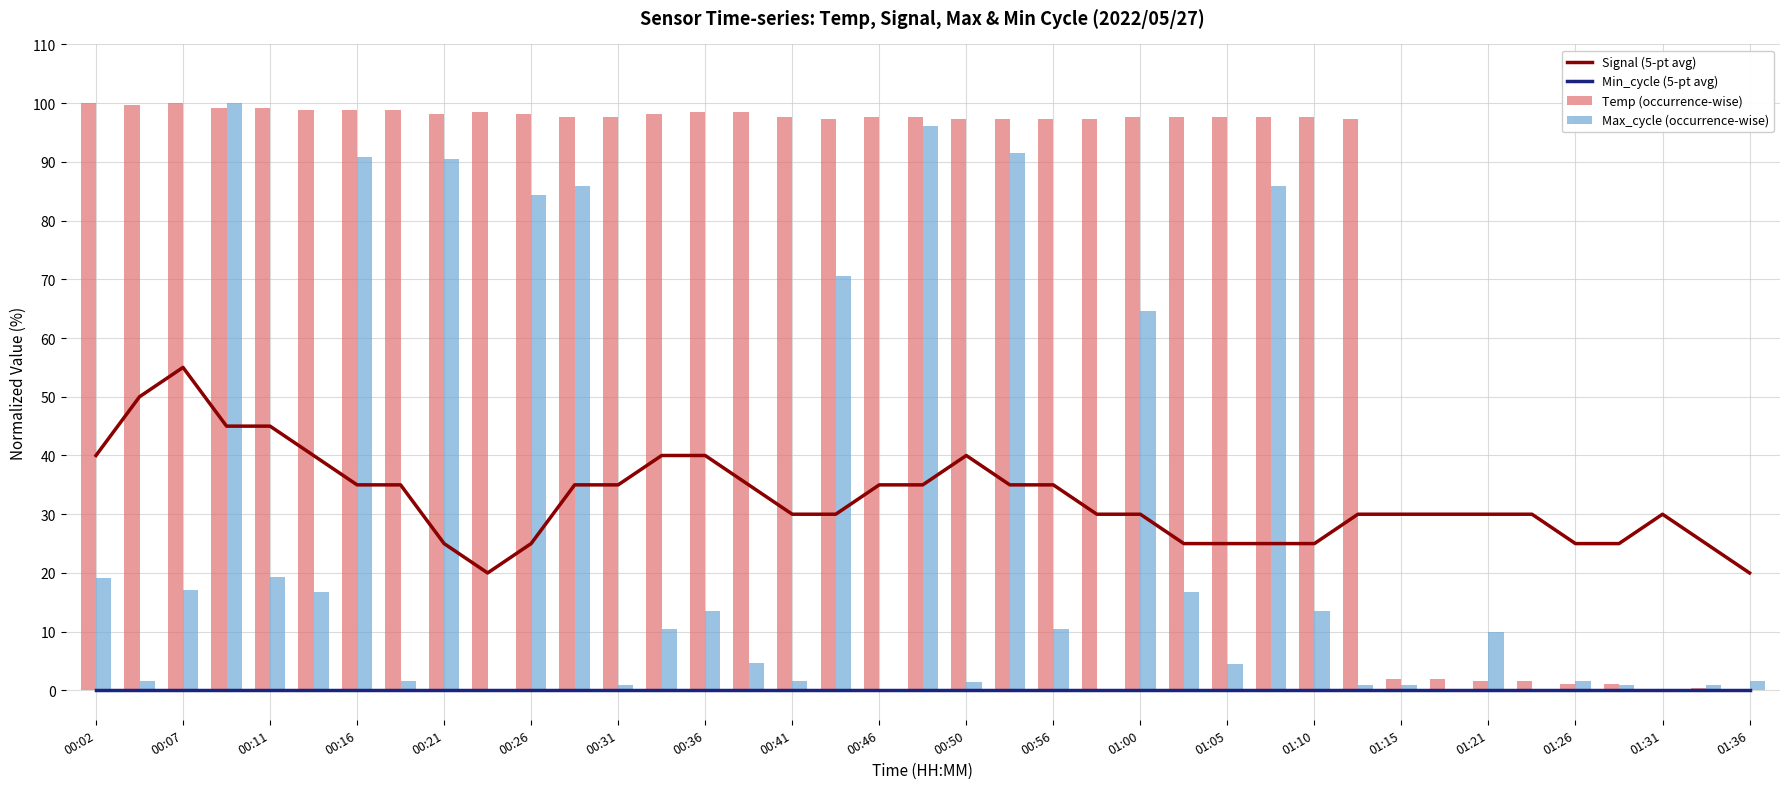

How many data points does each series have?

39